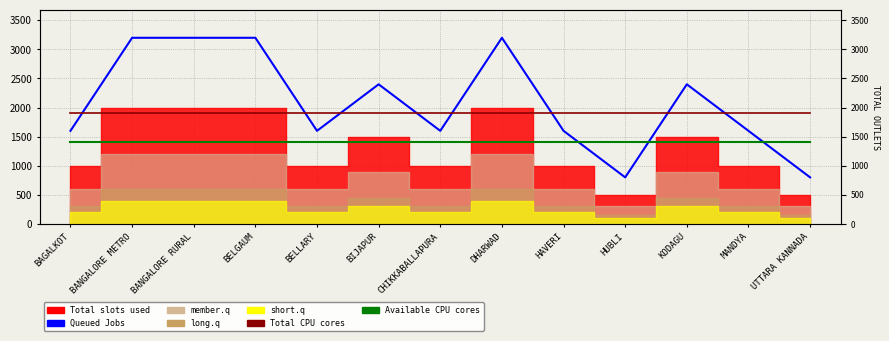

Is it true that Available CPU cores equals 2180 at BELGAUM?

False